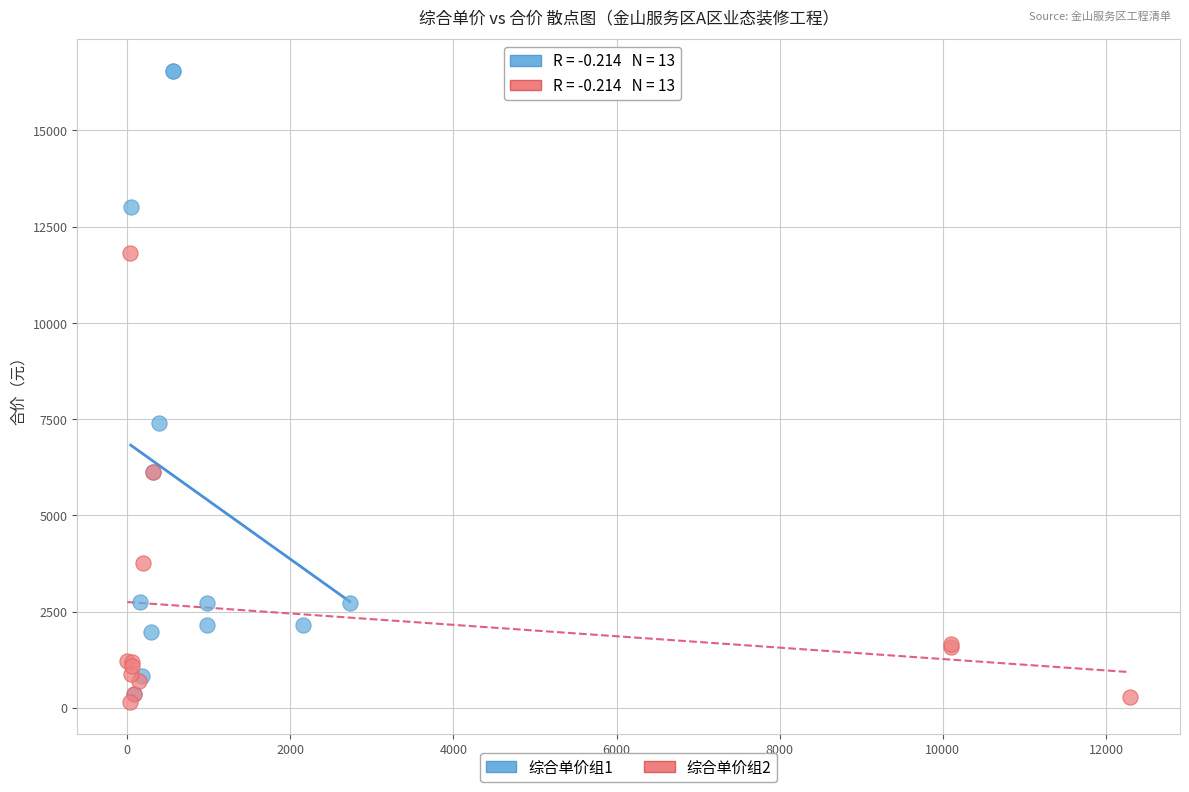

Which series has the widest spread of Y values?

综合单价组1